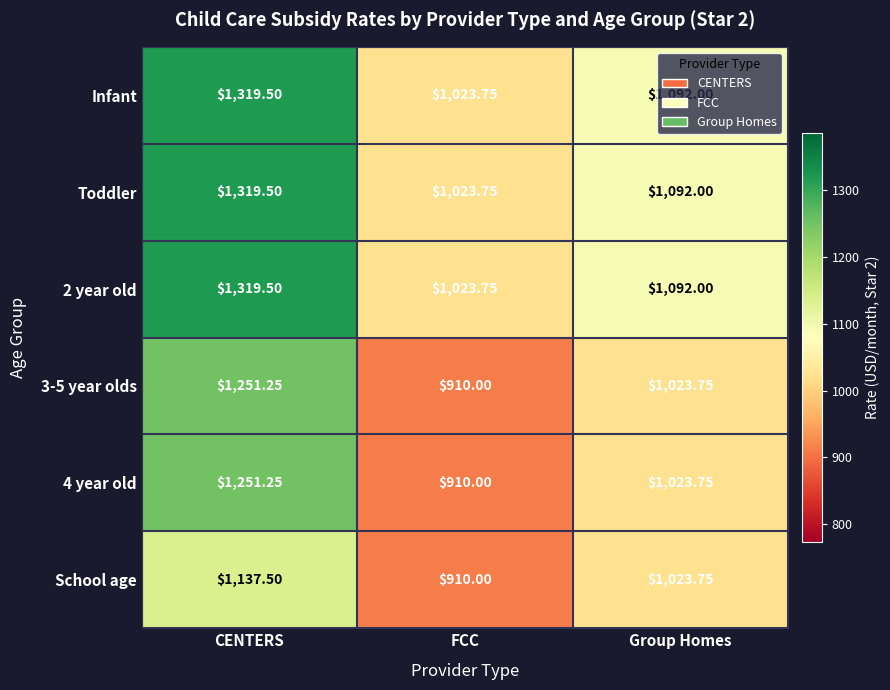

How many data points in 3-5 year olds are above 1023?

2